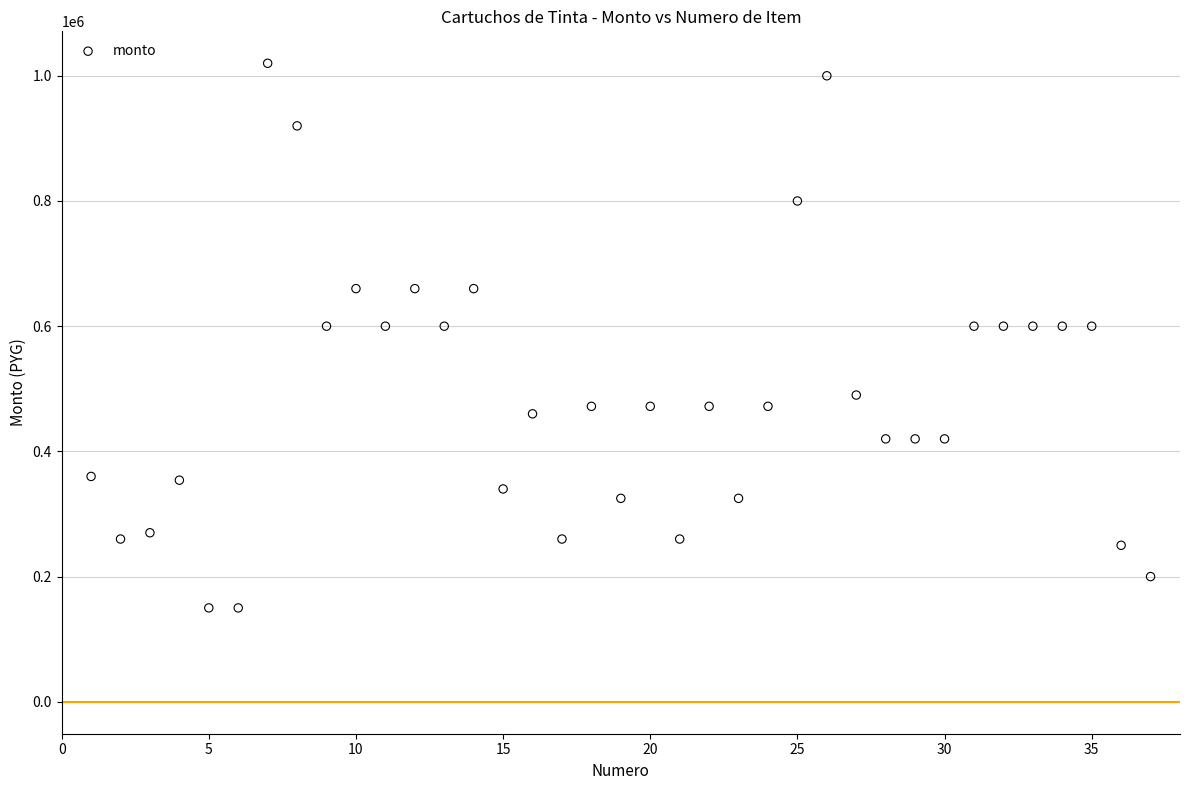

What is the range of X values (max minus min)?

36